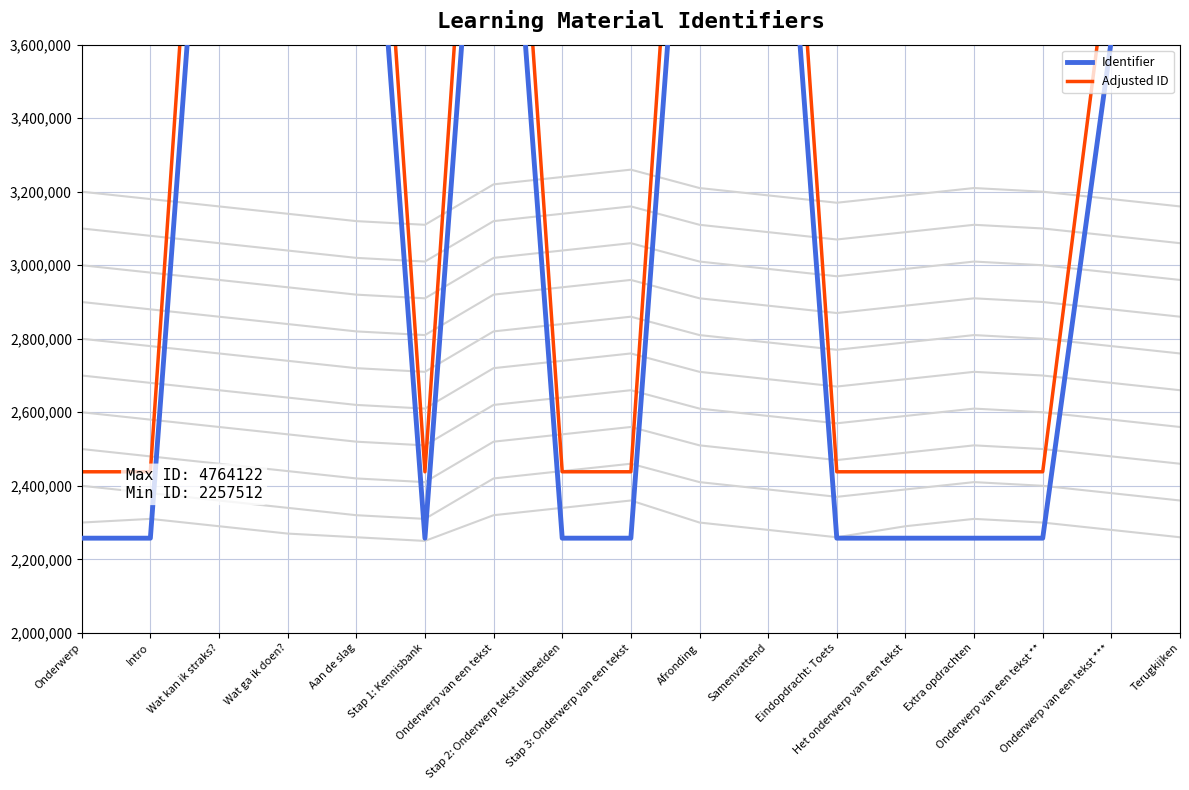

Which label corresponds to the largest value in the chart?

Terugkijken